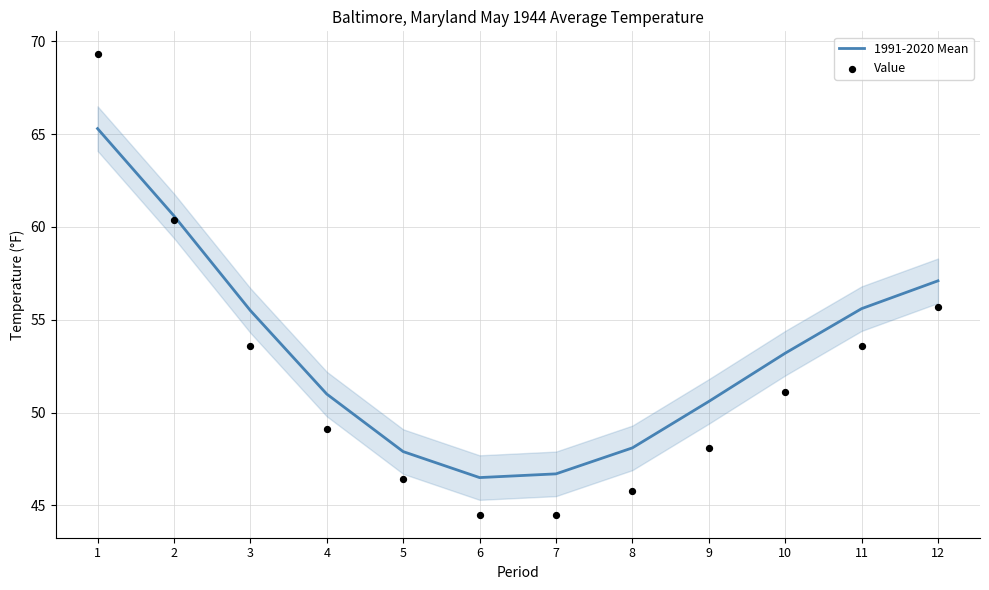

Which series reaches the minimum Y coordinate?

Value